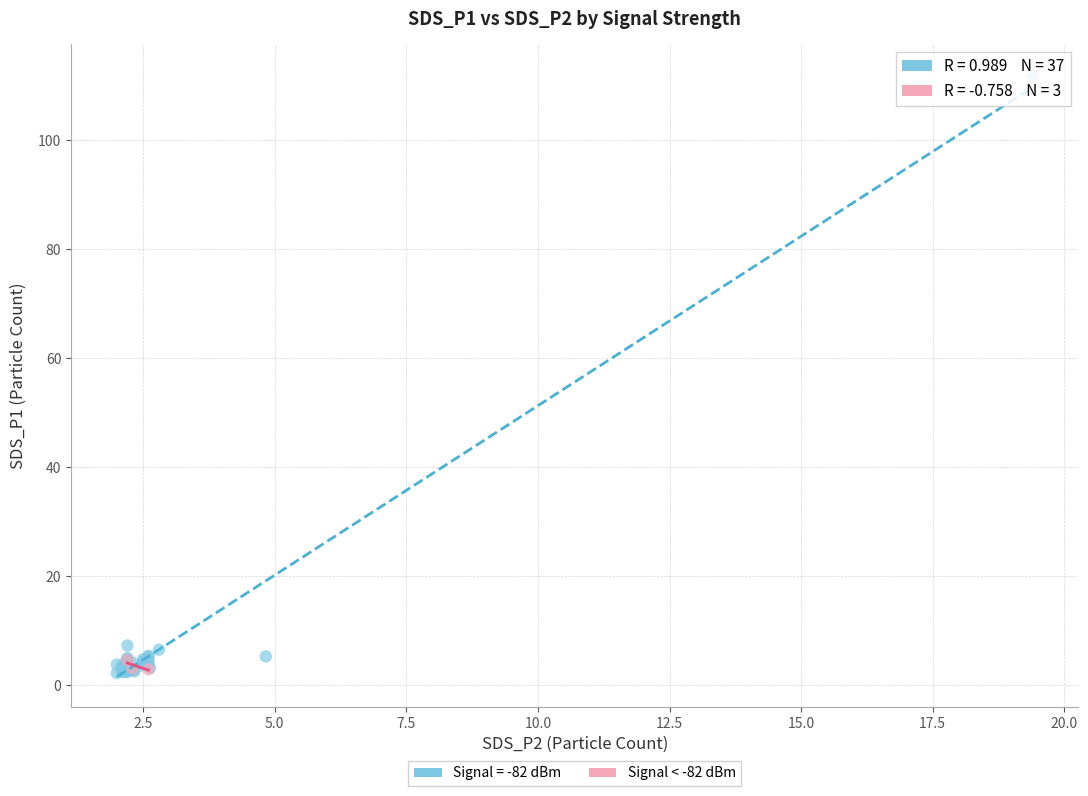

Which series has the largest Y range (max minus min)?

Signal = -82 dBm